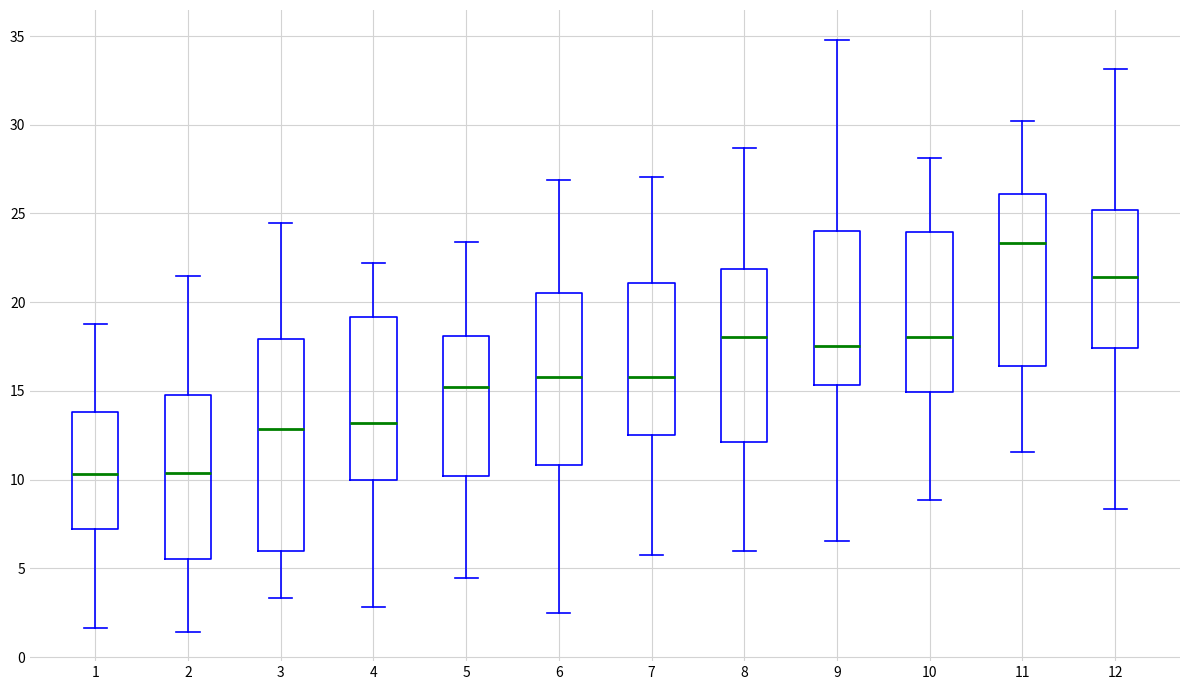

Reading left to right, read every box against the y-axis: the position of its median line, the range the box covers, and the ends of its whiskers. The values are not printed on the chart, so give them approximately, as read against the axis.

1: median 10.5, box 7.0 to 14.0, whiskers 1.5 to 19.0
2: median 10.5, box 5.5 to 14.5, whiskers 1.5 to 21.5
3: median 13.0, box 6.0 to 18.0, whiskers 3.5 to 24.5
4: median 13.0, box 10.0 to 19.0, whiskers 3.0 to 22.0
5: median 15.0, box 10.0 to 18.0, whiskers 4.5 to 23.5
6: median 16.0, box 11.0 to 20.5, whiskers 2.5 to 27.0
7: median 16.0, box 12.5 to 21.0, whiskers 5.5 to 27.0
8: median 18.0, box 12.0 to 22.0, whiskers 6.0 to 28.5
9: median 17.5, box 15.5 to 24.0, whiskers 6.5 to 35.0
10: median 18.0, box 15.0 to 24.0, whiskers 9.0 to 28.0
11: median 23.5, box 16.5 to 26.0, whiskers 11.5 to 30.0
12: median 21.5, box 17.5 to 25.0, whiskers 8.5 to 33.0